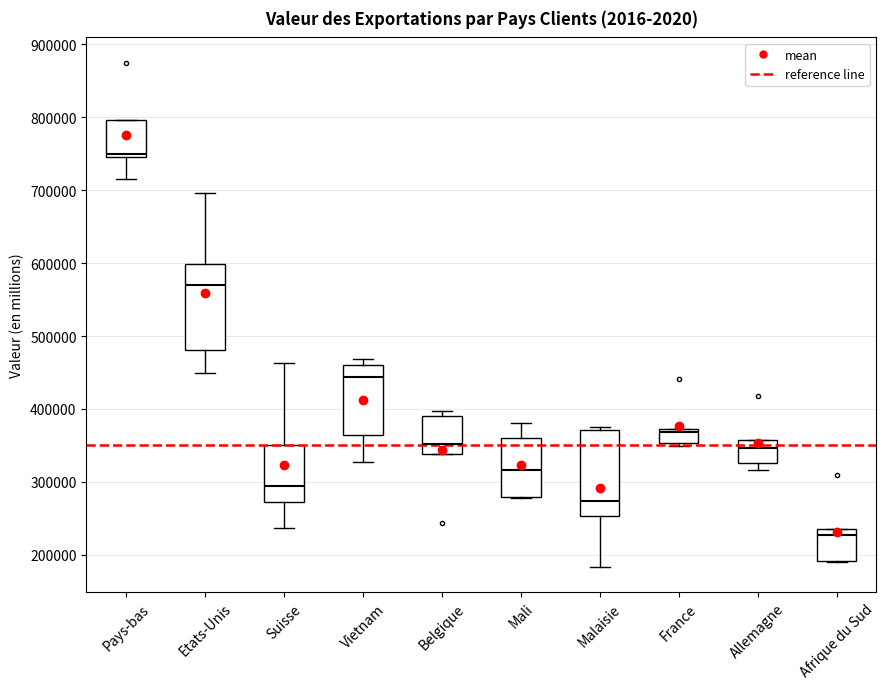

Reading left to right, transcribe this box plot: for each box, give where its median line is, the range the box spans, and where its two whiskers end, as read against the y-axis. The values are not printed on the chart, so give them approximately, as read against the axis.

Pays-bas: median 750000 (just above the box's lower edge), box 750000 to 800000, whiskers 720000 to 800000
Etats-Unis: median 570000, box 480000 to 600000, whiskers 450000 to 700000
Suisse: median 290000, box 270000 to 350000, whiskers 240000 to 460000
Vietnam: median 440000, box 360000 to 460000, whiskers 330000 to 470000
Belgique: median 350000, box 340000 to 390000, whiskers 340000 to 400000
Mali: median 320000, box 280000 to 360000, whiskers 280000 to 380000
Malaisie: median 270000, box 250000 to 370000, whiskers 180000 to 380000
France: median 370000 (just below the box's upper edge), box 350000 to 370000, whiskers 350000 (just below the box's lower edge) to 370000
Allemagne: median 350000, box 330000 to 360000, whiskers 320000 to 360000
Afrique du Sud: median 230000, box 190000 to 240000, whiskers 190000 to 240000